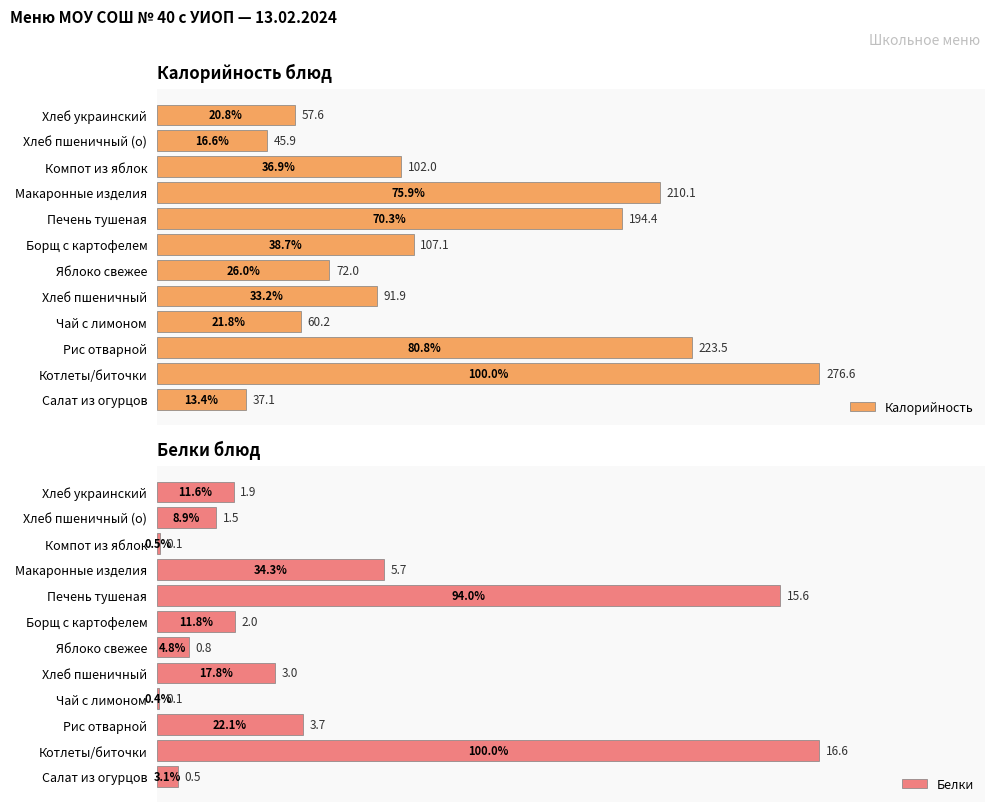

Which series has the largest range (max minus min)?

Калорийность